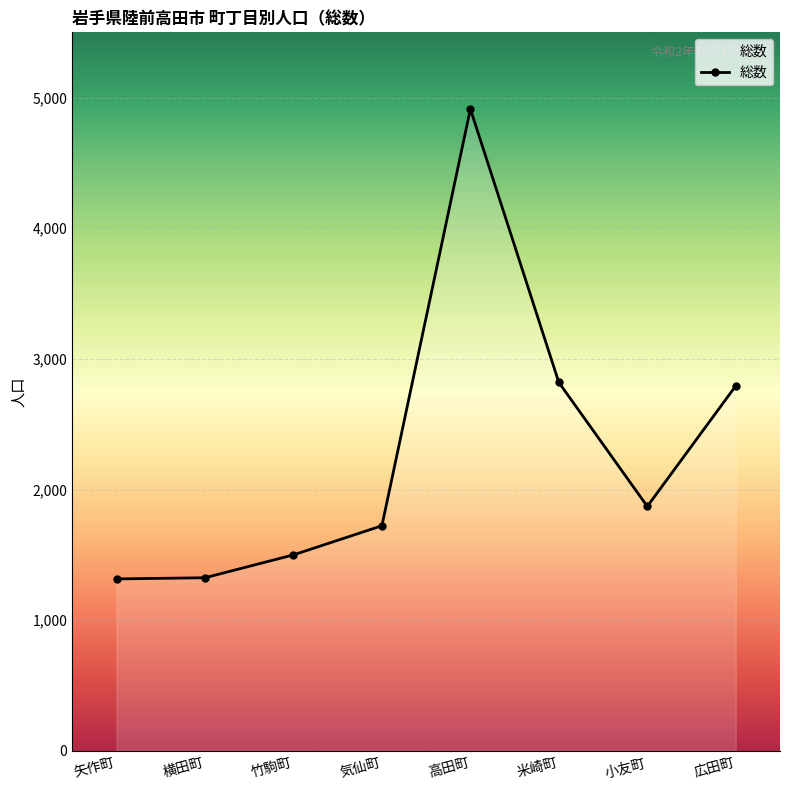

How many lines are shown in the chart?

1